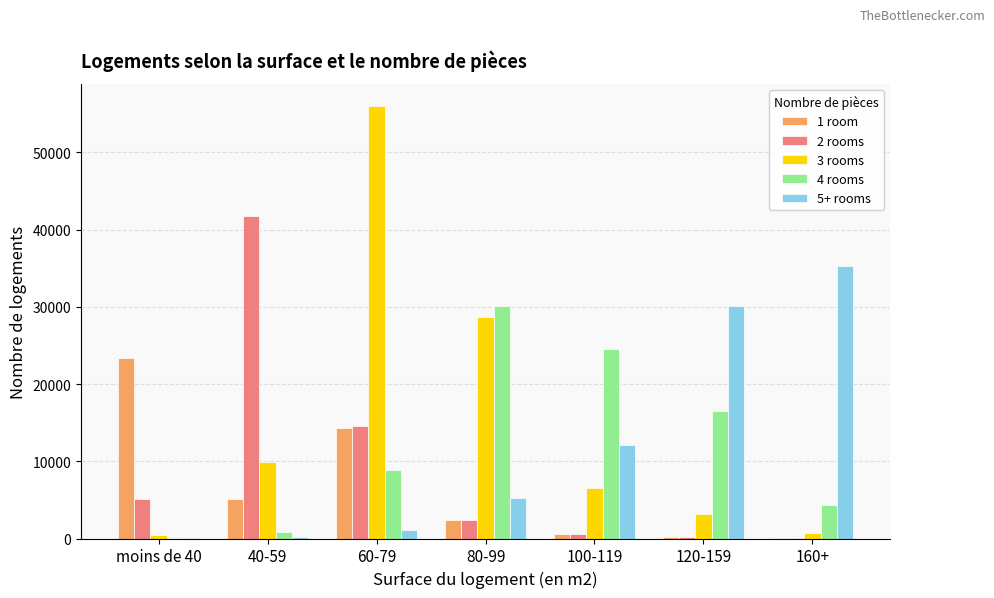

How many groups of bars are there?

7